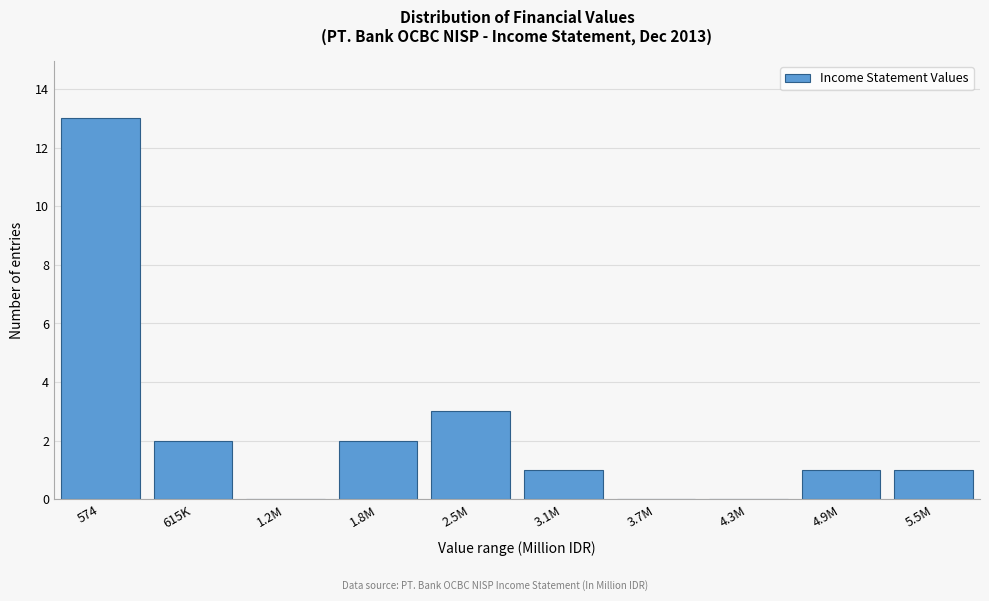

Reading left to right, extract all data points from this chart.

574=13	615K=2	1.2M=0	1.8M=2	2.5M=3	3.1M=1	3.7M=0	4.3M=0	4.9M=1	5.5M=1